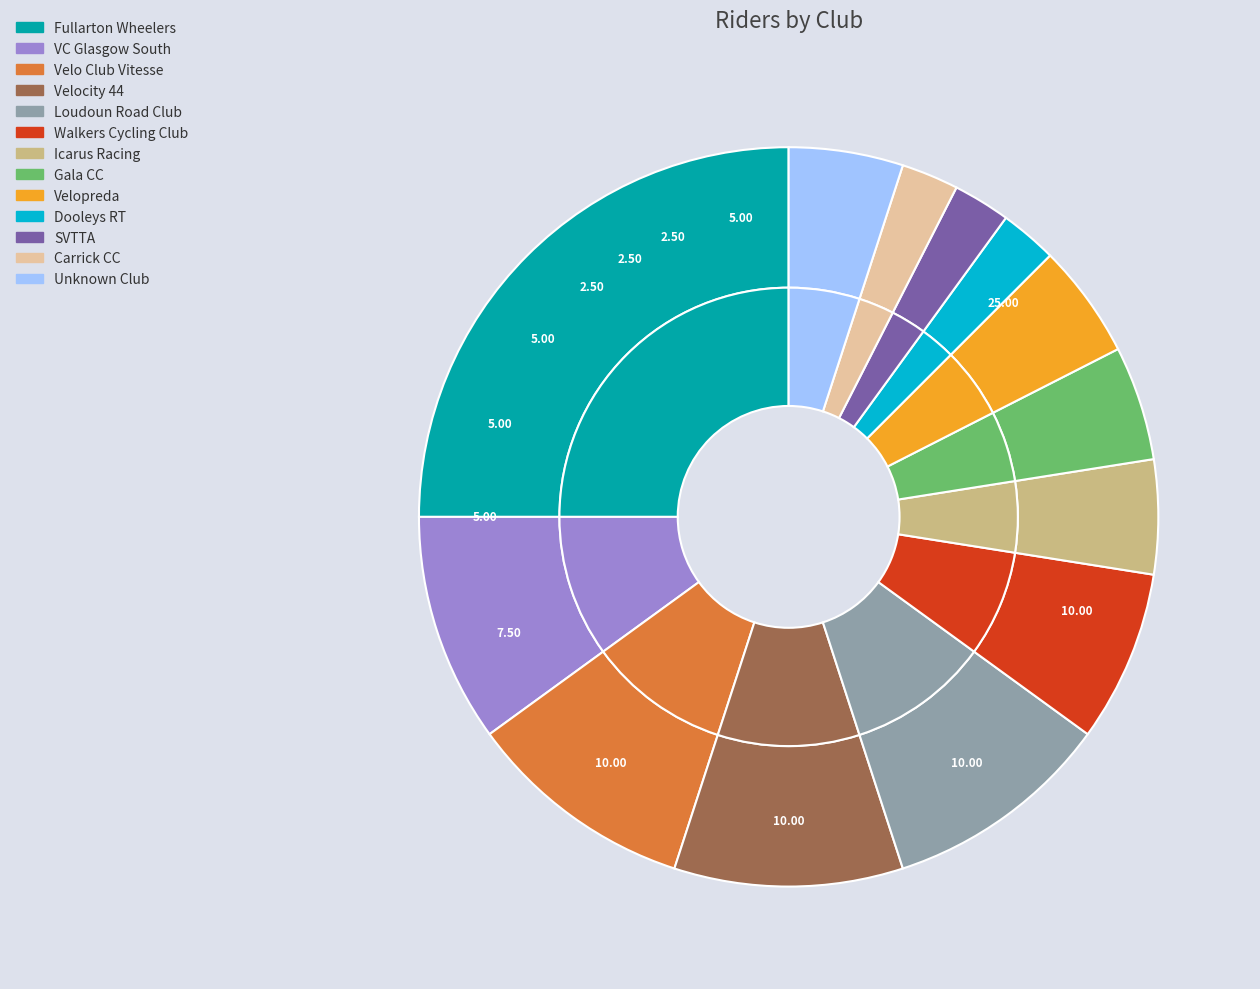

To the nearest percent, what percentage of the pie is Velocity 44?

10%